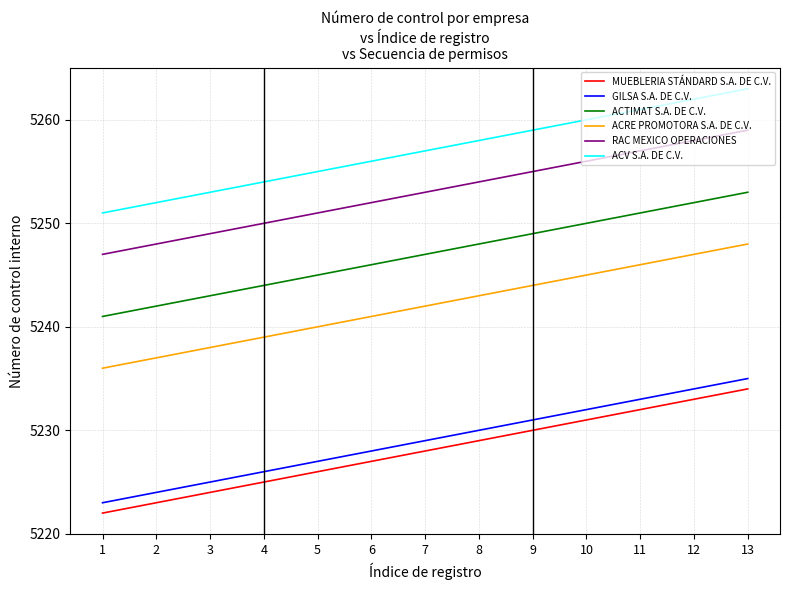

The GILSA S.A. DE C.V. series shows 7382 at 5. True or false?

False